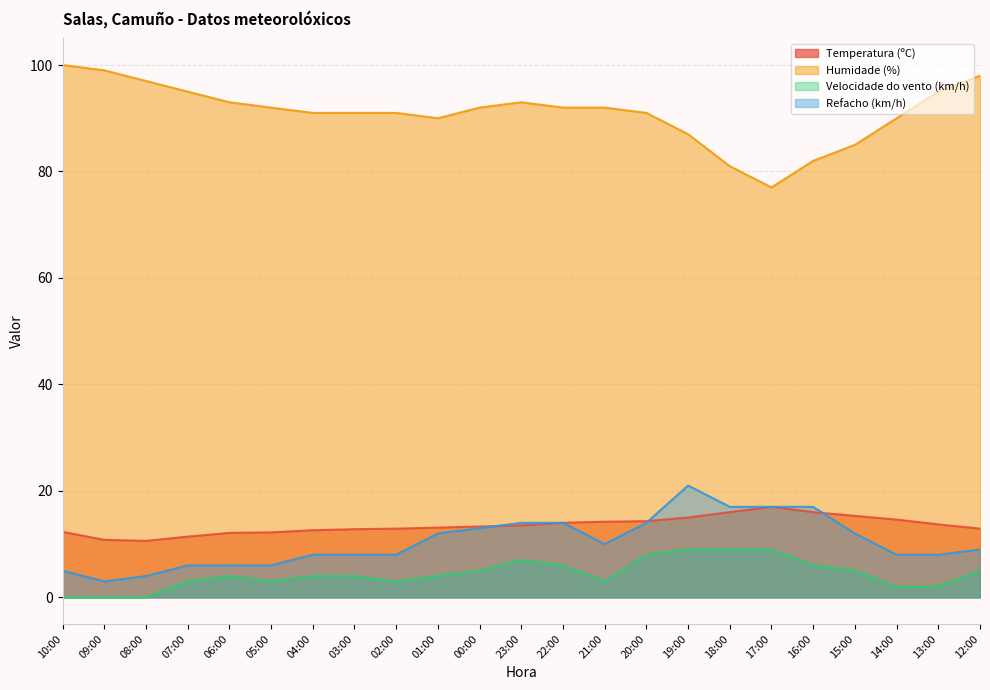

Where is the first local maximum for Velocidade do vento (km/h)?

06:00